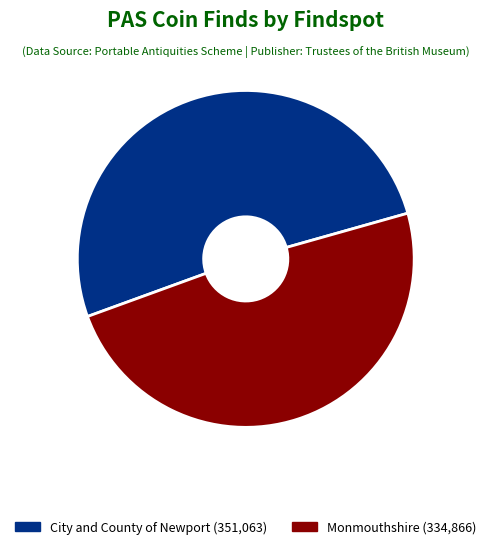

Approximately how many times larger is the value at Monmouthshire compared to City and County of Newport?

1.0